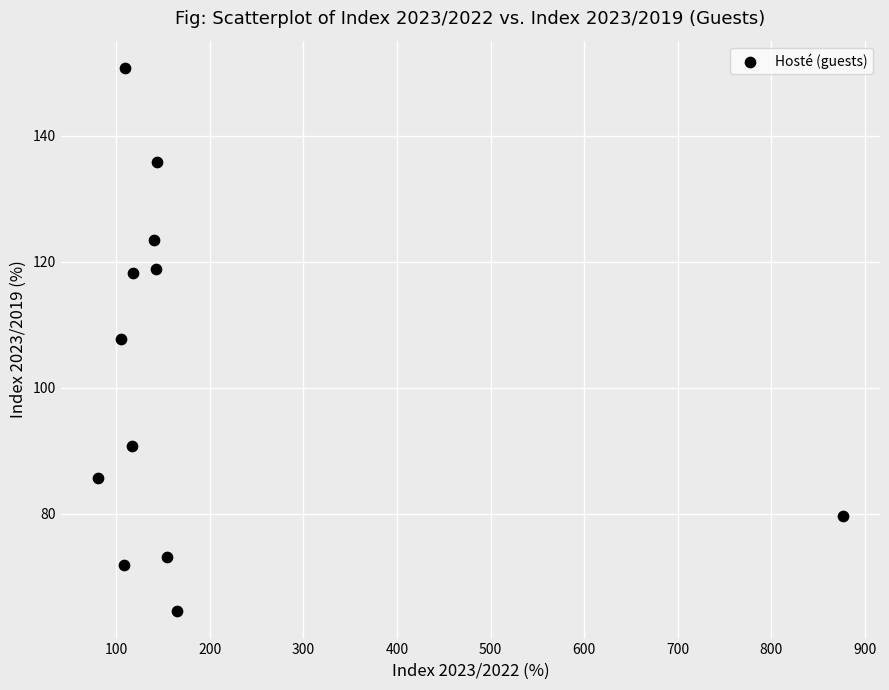

What is the average X value?

188.6